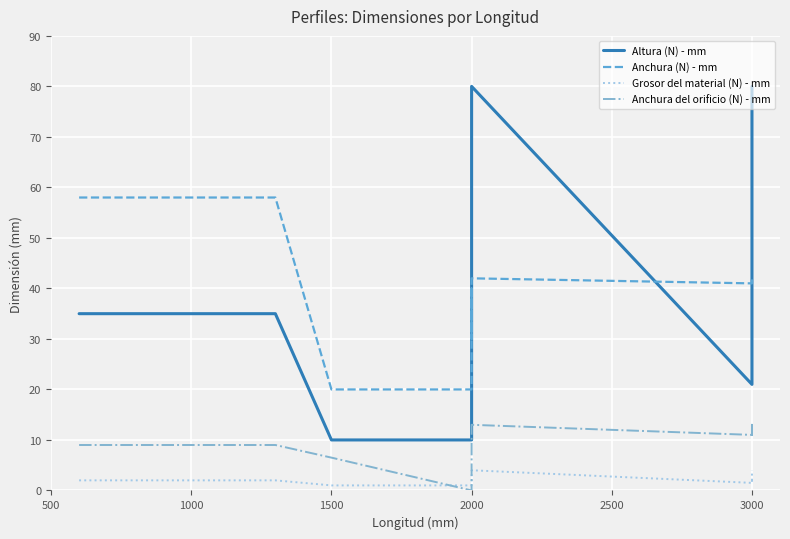

True or false: Altura (N) - mm has a value of 121.8 at 2000.

False